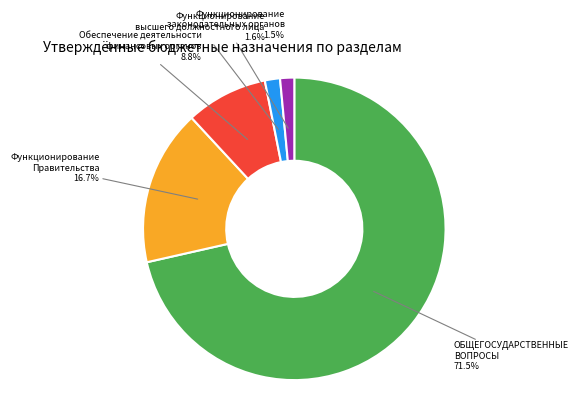

Is there a majority slice in this chart?

Yes